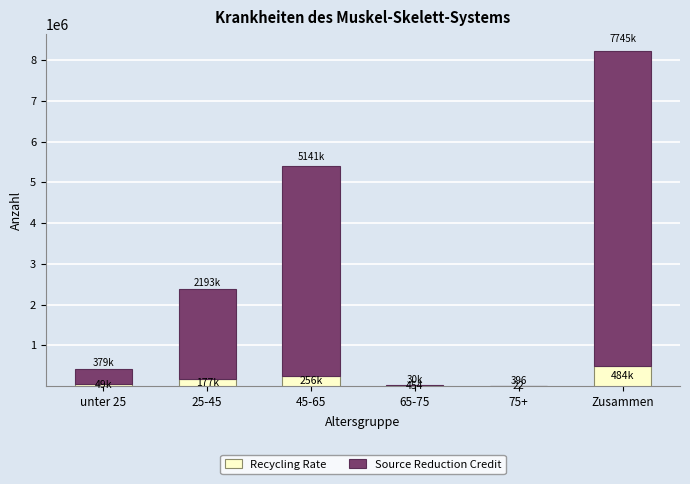

Count the number of data series in this chart.

2